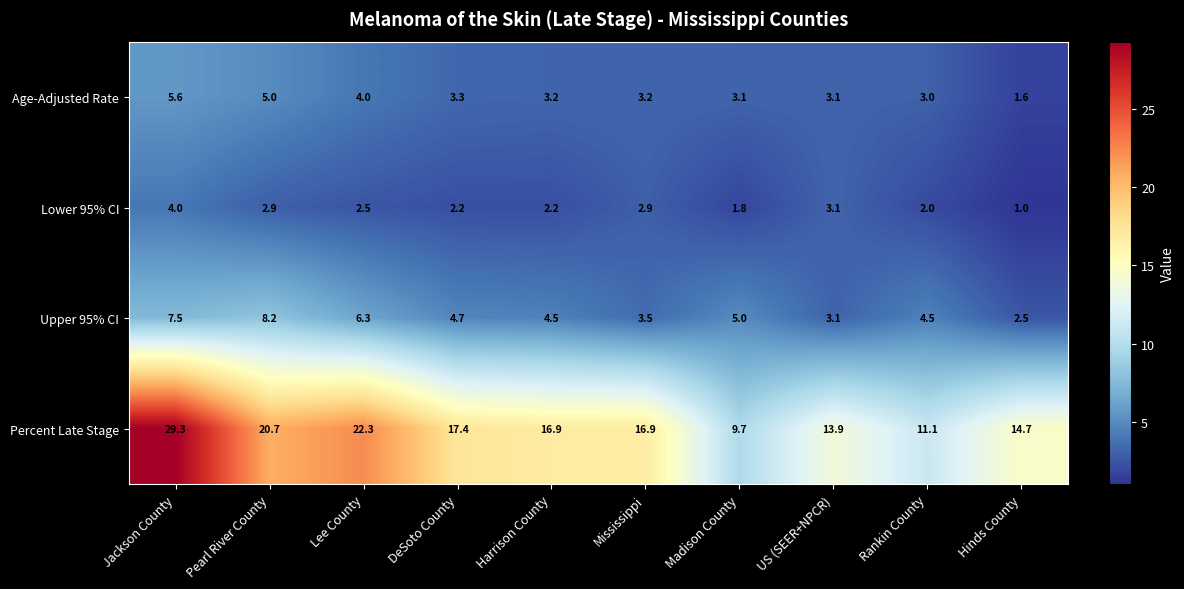

How many categories are shown in the chart?

10